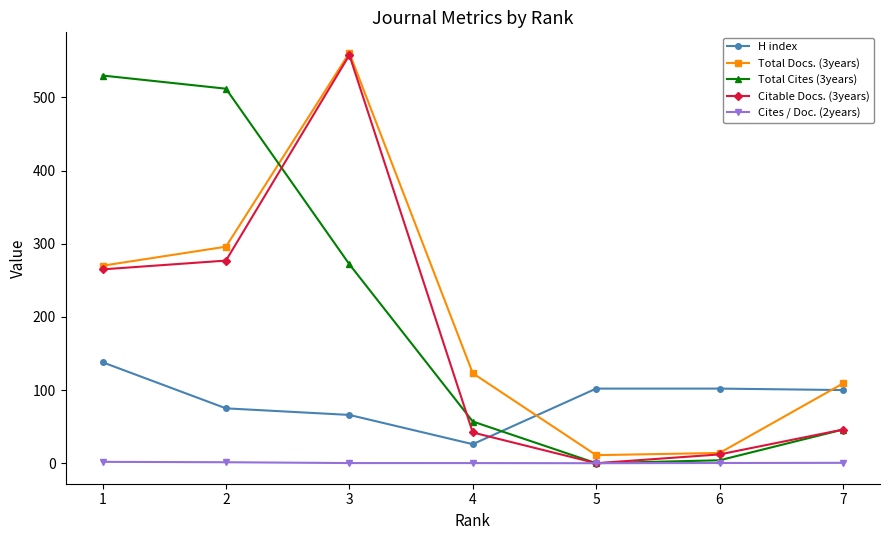

Is this an area chart (filled region under the line)?

No